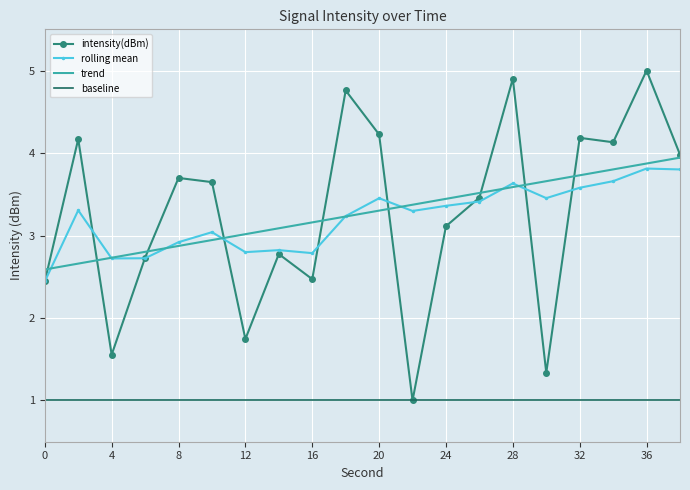

Which series has the widest spread of values?

intensity(dBm)